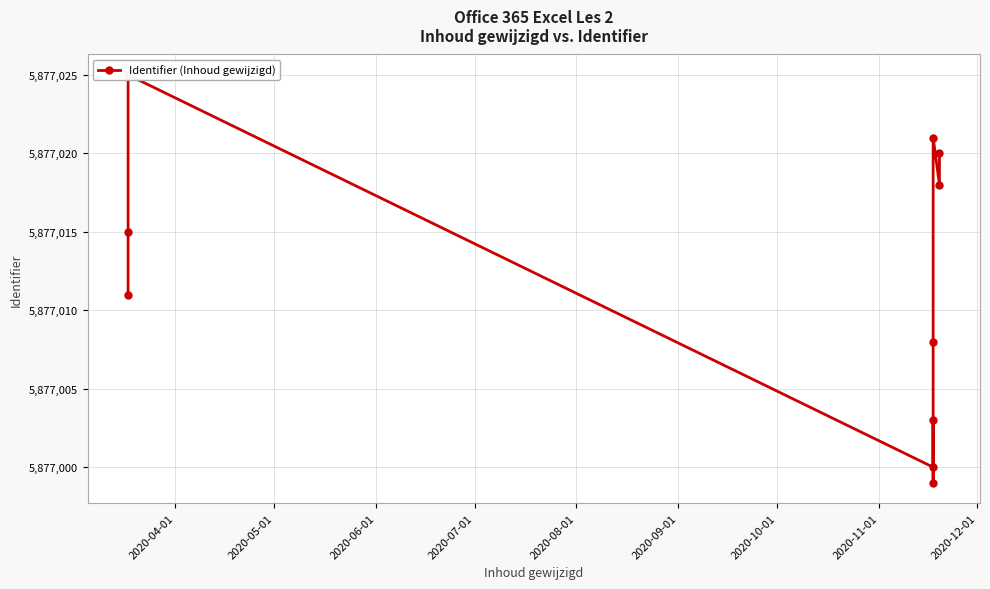

What is the approximate value at 2020-12-01, to the nearest 5?

5877020